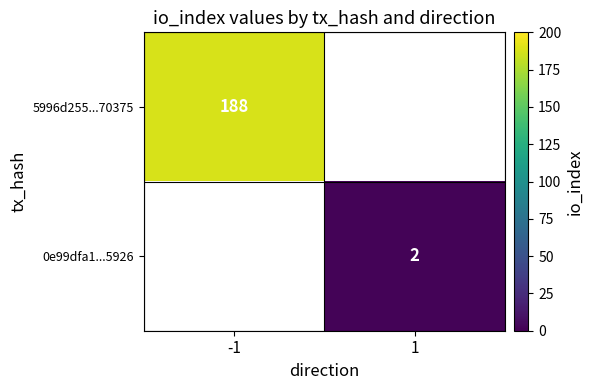

True or false: 0e99dfa1...5926 has a value of 2 at 1.

True